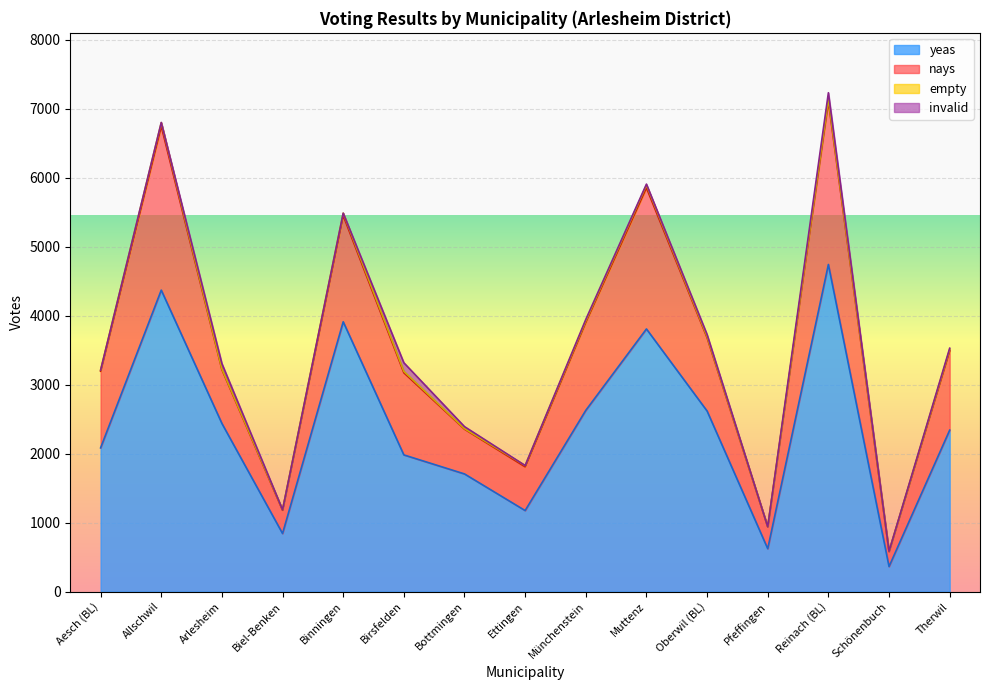

The yeas series shows 814 at Therwil. True or false?

False